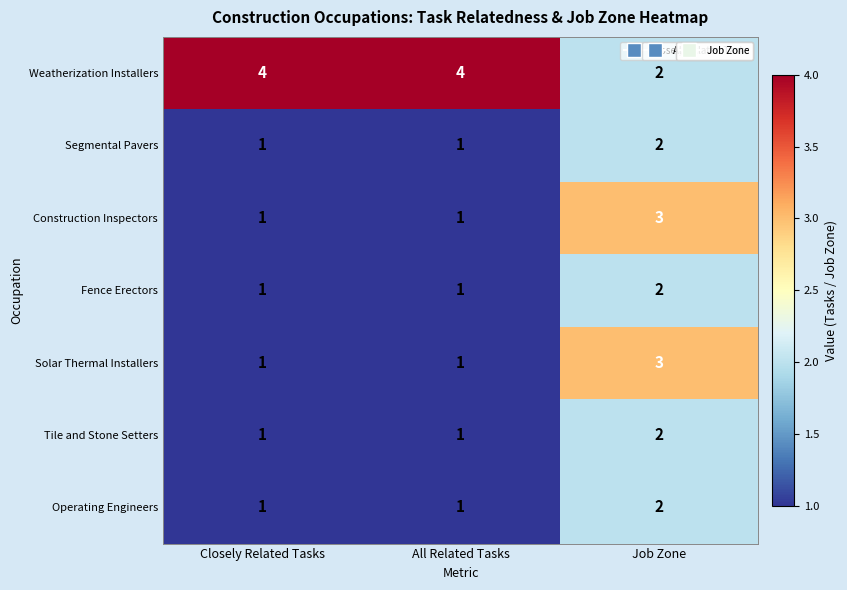

What is the difference between the highest and lowest values at All Related Tasks?

3